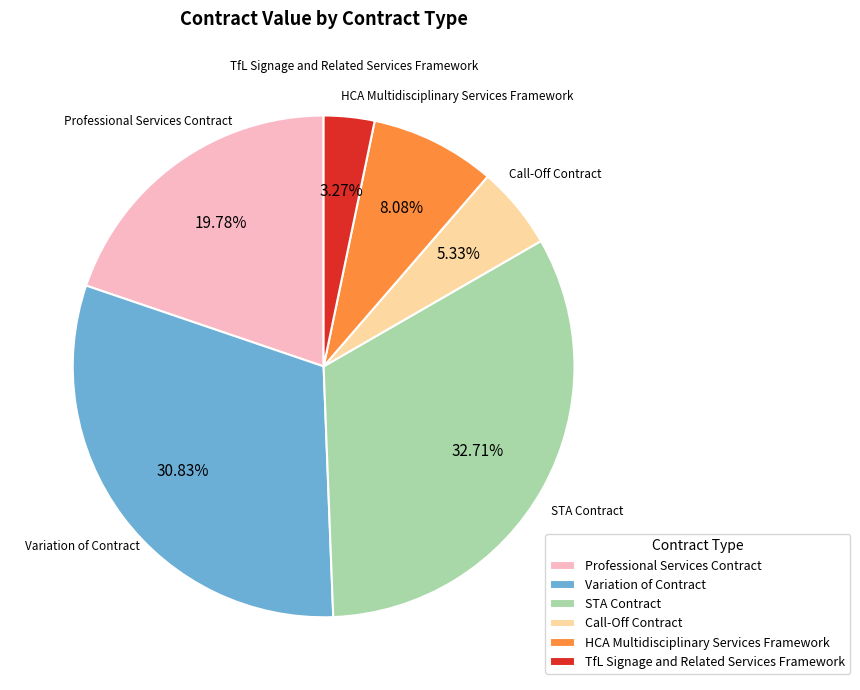

What percentage do Variation of Contract and STA Contract together represent?

63.5%